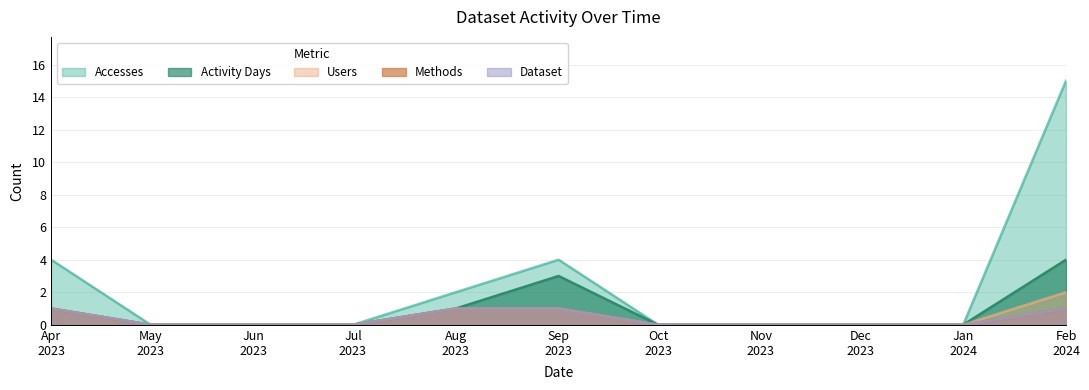

What is the difference between the maximum and minimum values in the Activity Days series?

4